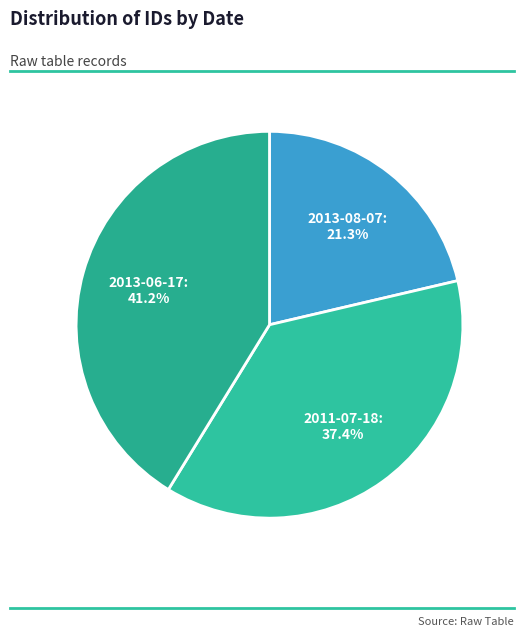

How much of the chart is everything except 2011-07-18?

62.6%